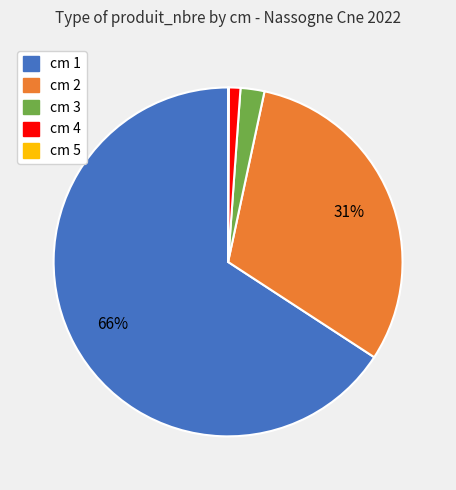

Does any single category account for the majority?

Yes